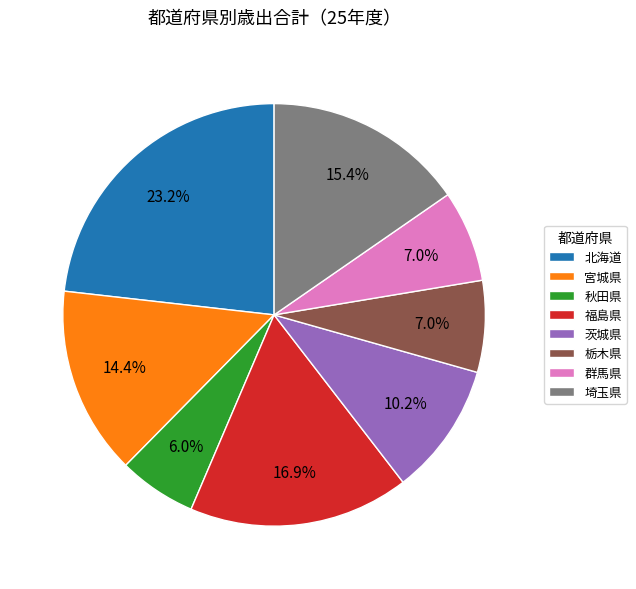

Between 北海道 and 栃木県, which is larger?

北海道